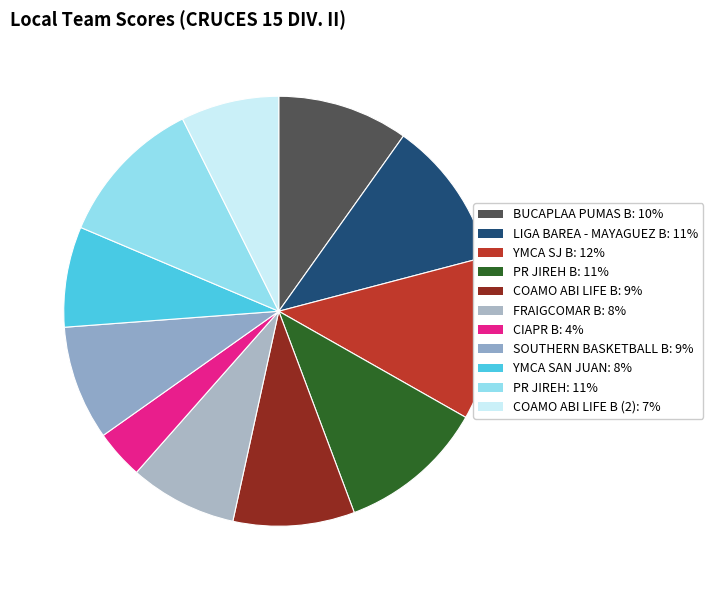

How many segments does this pie chart have?

11